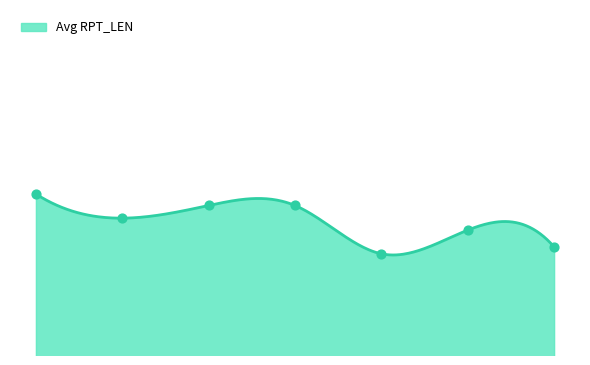

What is the change in value from 17 to 90?

-18.0